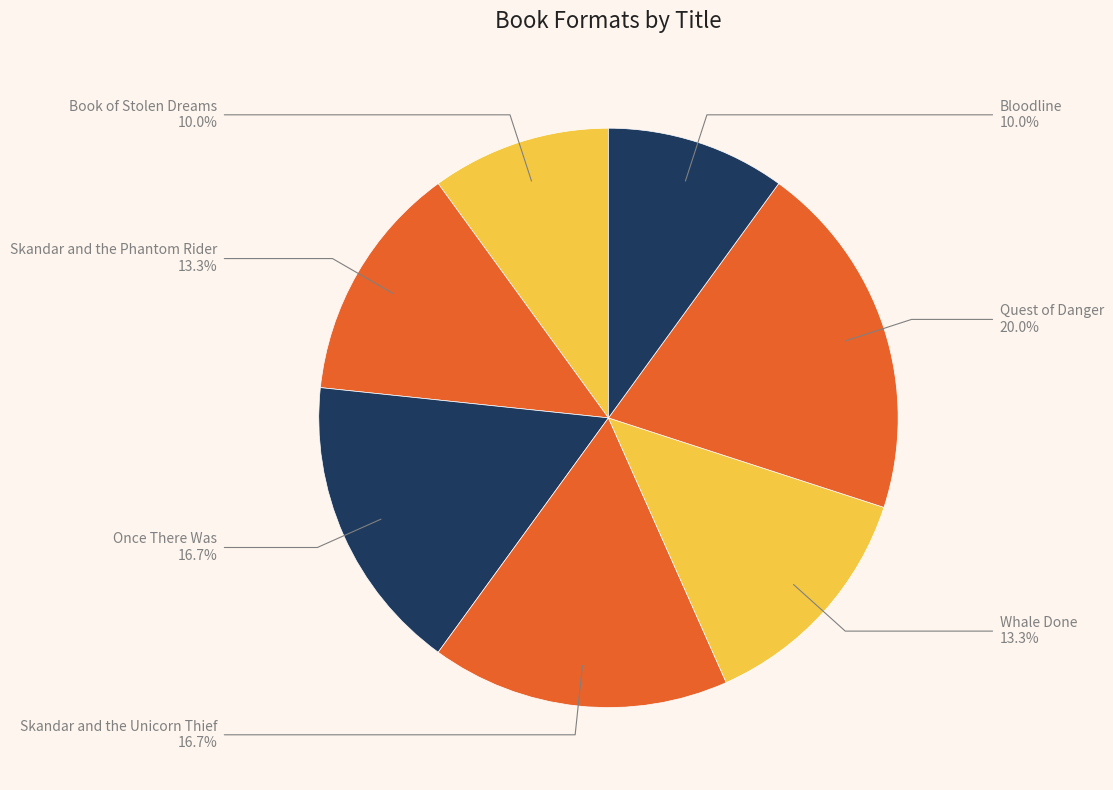

Count the number of slices in the pie.

7